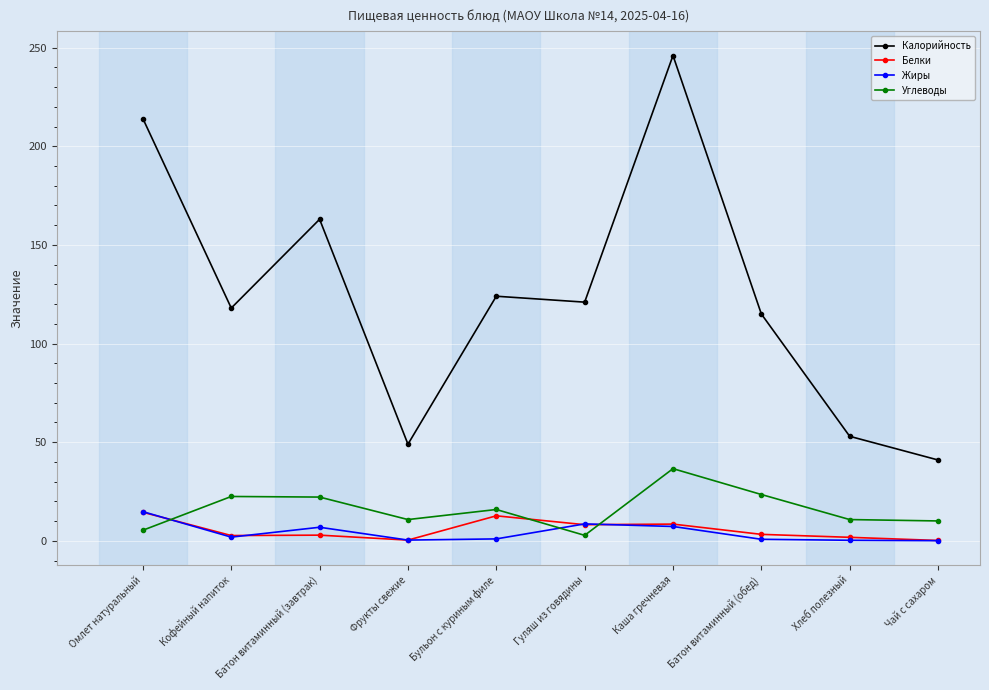

Which series changed the most between Батон витаминный (завтрак) and Каша гречневая?

Калорийность